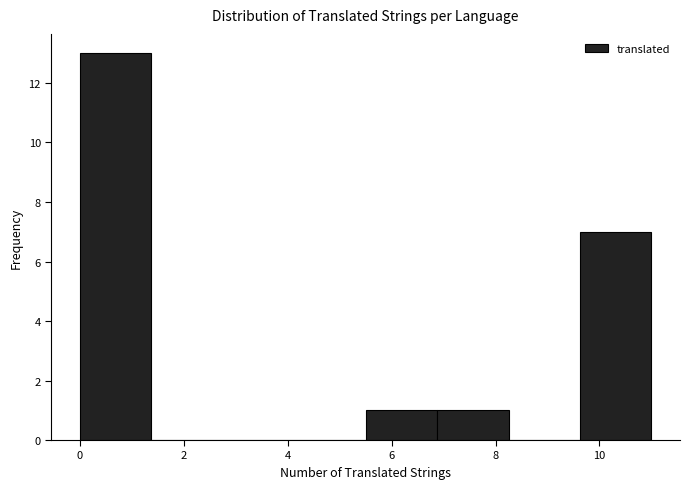

Reading left to right, list every bar in this chart as the range it spans on the x-axis followed by its height. Neither the bar edges nor the heights are printed on the chart, so give them approximately, as read against the axes.

0.0 to 1.4: 13
1.4 to 2.8: 0
2.8 to 4.2: 0
4.2 to 5.6: 0
5.6 to 6.8: 1
6.8 to 8.2: 1
8.2 to 9.6: 0
9.6 to 11.0: 7